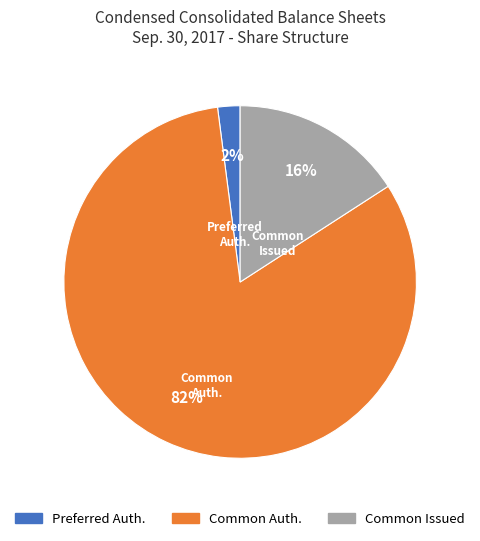

Does any single category account for the majority?

Yes